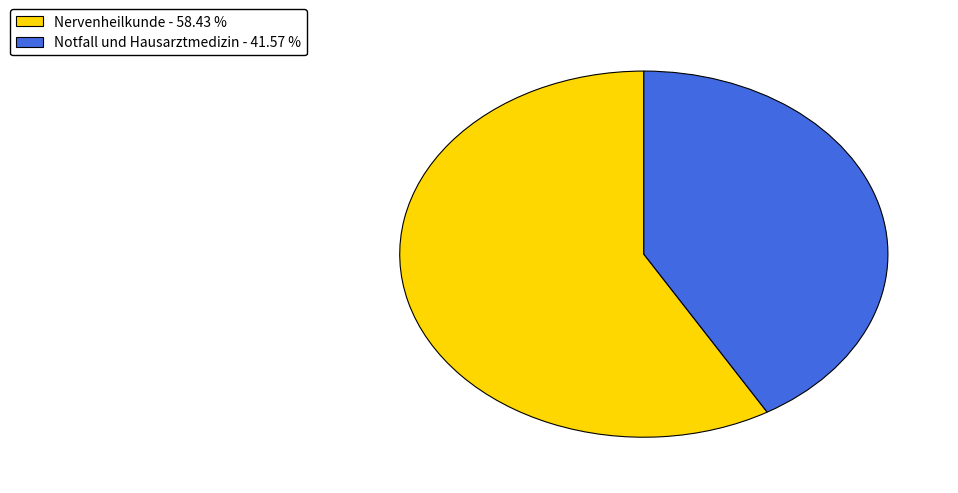

The Notfall und Hausarztmedizin slice represents 42% of the pie. True or false?

True